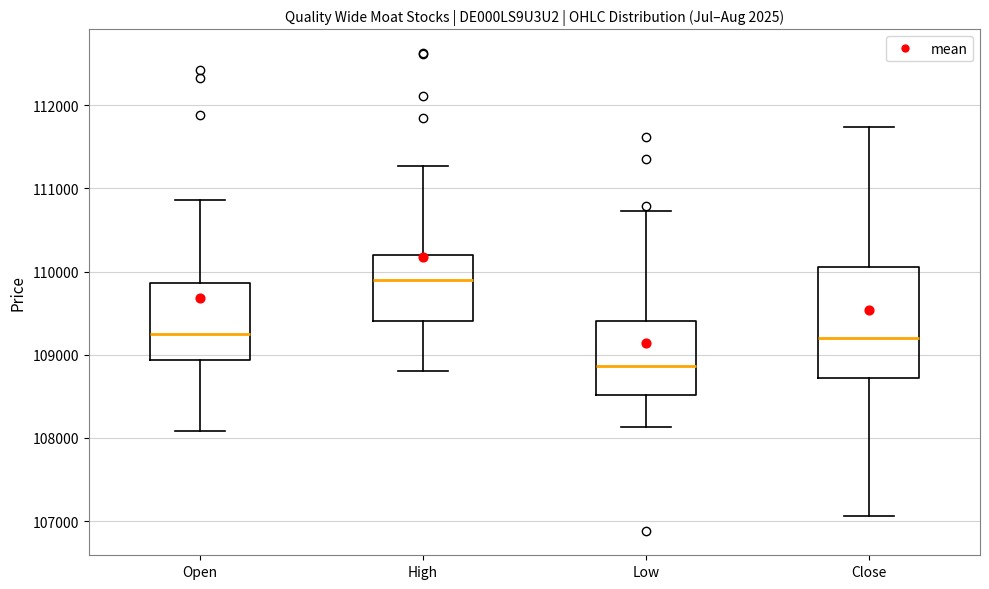

Reading left to right, read every box against the y-axis: the position of its median line, the range the box covers, and the ends of its whiskers. The values are not printed on the chart, so give them approximately, as read against the axis.

Open: median 109200, box 108900 to 109900, whiskers 108100 to 110900
High: median 109900, box 109400 to 110200, whiskers 108800 to 111300
Low: median 108900, box 108500 to 109400, whiskers 108100 to 110700
Close: median 109200, box 108700 to 110100, whiskers 107100 to 111700